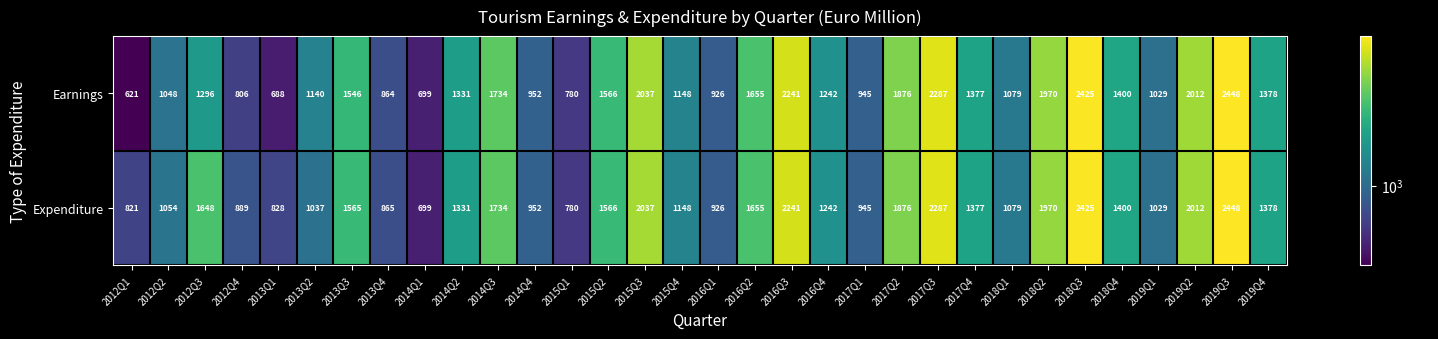

At which category does the chart reach its peak across all series?

2019Q3